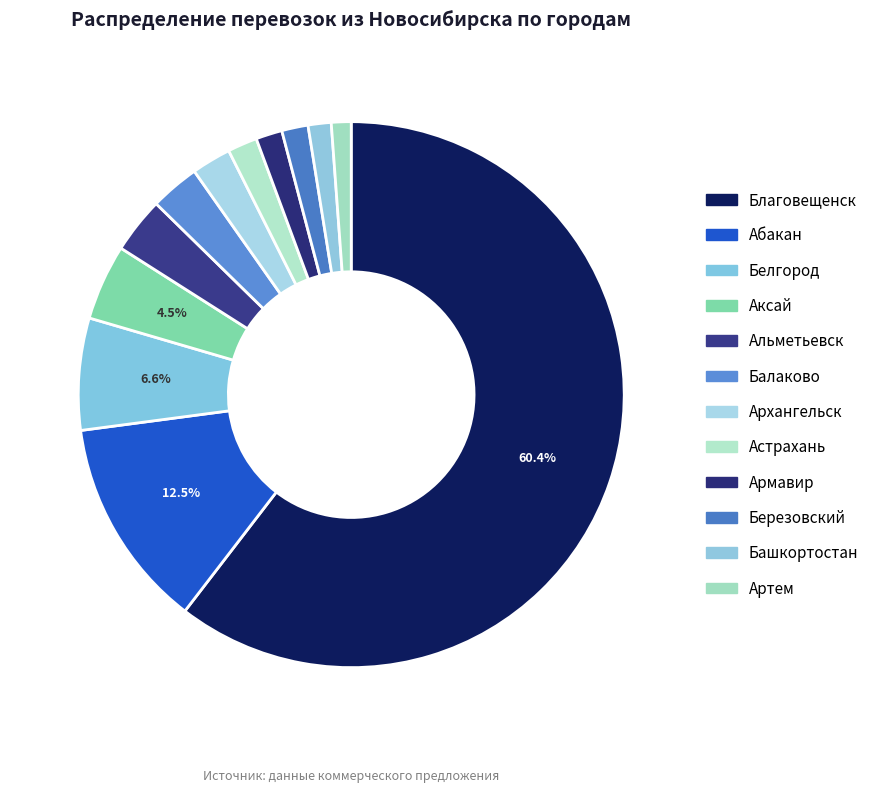

Count the number of slices in the pie.

12